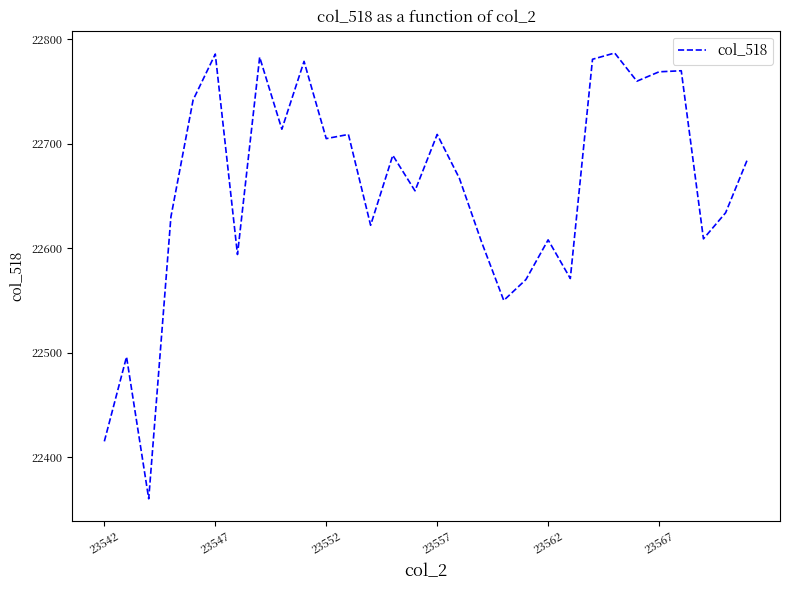

What is the minimum value shown in the chart?

22360